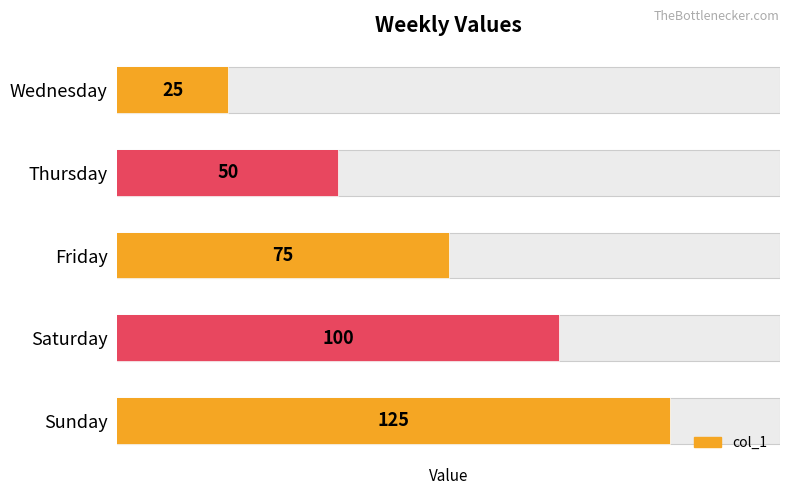

How many bars are there in total?

5